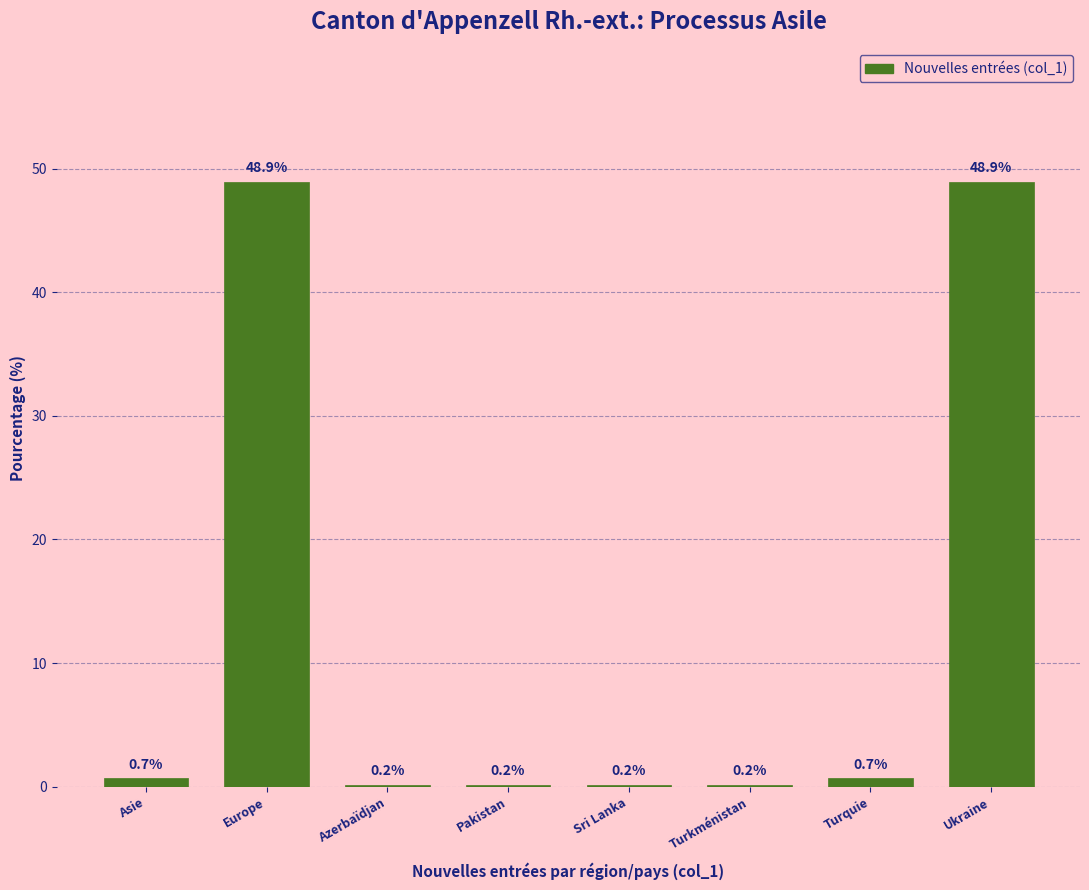

Reading left to right, transcribe all the data shown in this chart.

Asie=0.7	Europe=48.9	Azerbaïdjan=0.2	Pakistan=0.2	Sri Lanka=0.2	Turkménistan=0.2	Turquie=0.7	Ukraine=48.9